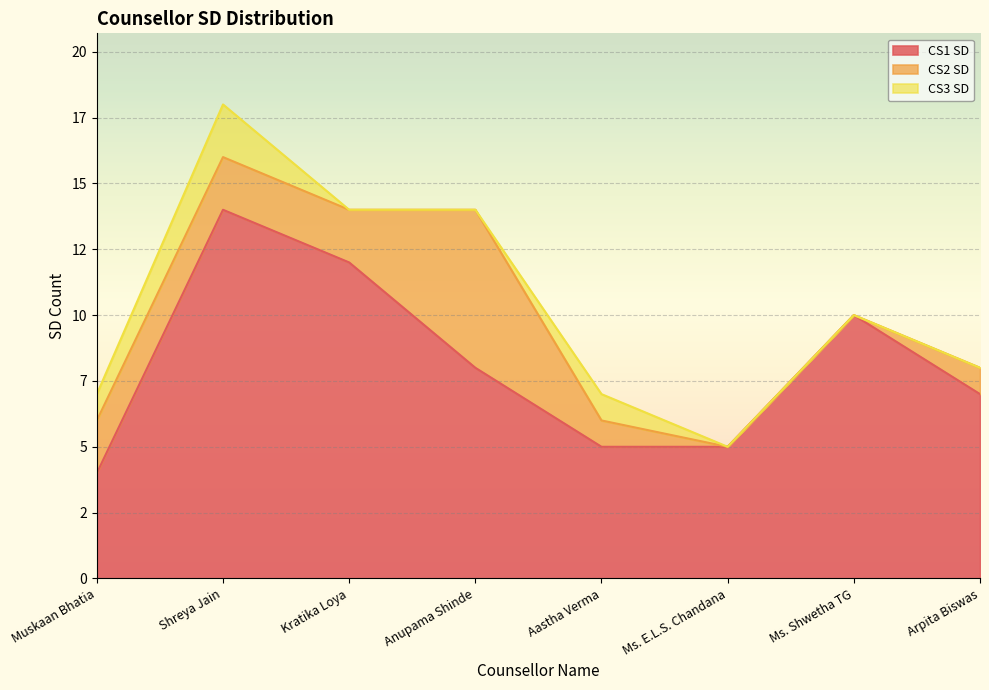

Reading left to right, list all the values displayed in this chart.

CS1 SD: Muskaan Bhatia=4	Shreya Jain=14	Kratika Loya=12	Anupama Shinde=8	Aastha Verma=5	Ms. E.L.S. Chandana=5	Ms. Shwetha TG=10	Arpita Biswas=7
CS2 SD: Muskaan Bhatia=2	Shreya Jain=2	Kratika Loya=2	Anupama Shinde=6	Aastha Verma=1	Ms. E.L.S. Chandana=0	Ms. Shwetha TG=0	Arpita Biswas=1
CS3 SD: Muskaan Bhatia=1	Shreya Jain=2	Kratika Loya=0	Anupama Shinde=0	Aastha Verma=1	Ms. E.L.S. Chandana=0	Ms. Shwetha TG=0	Arpita Biswas=0